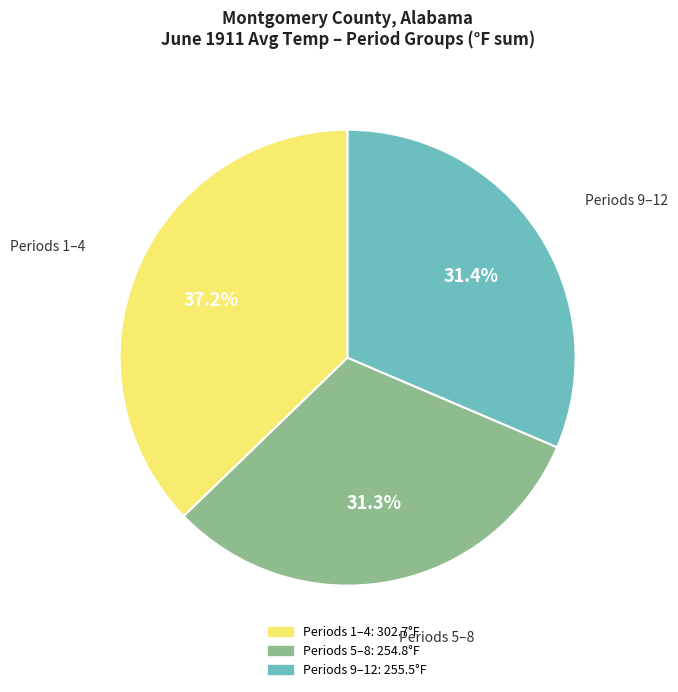

Does any single category account for the majority?

No